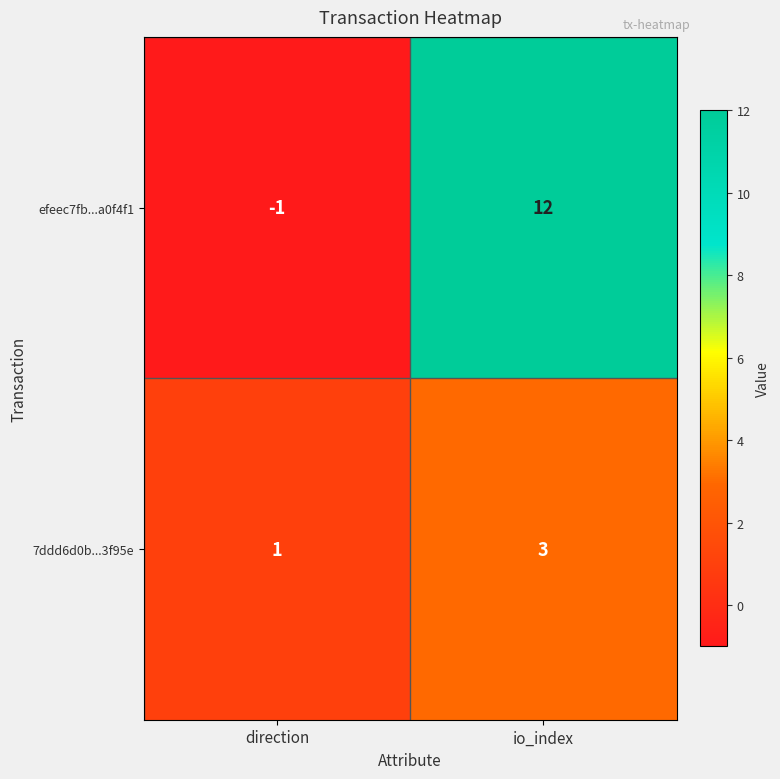

Which series has the largest total across all categories?

efeec7fb...a0f4f1